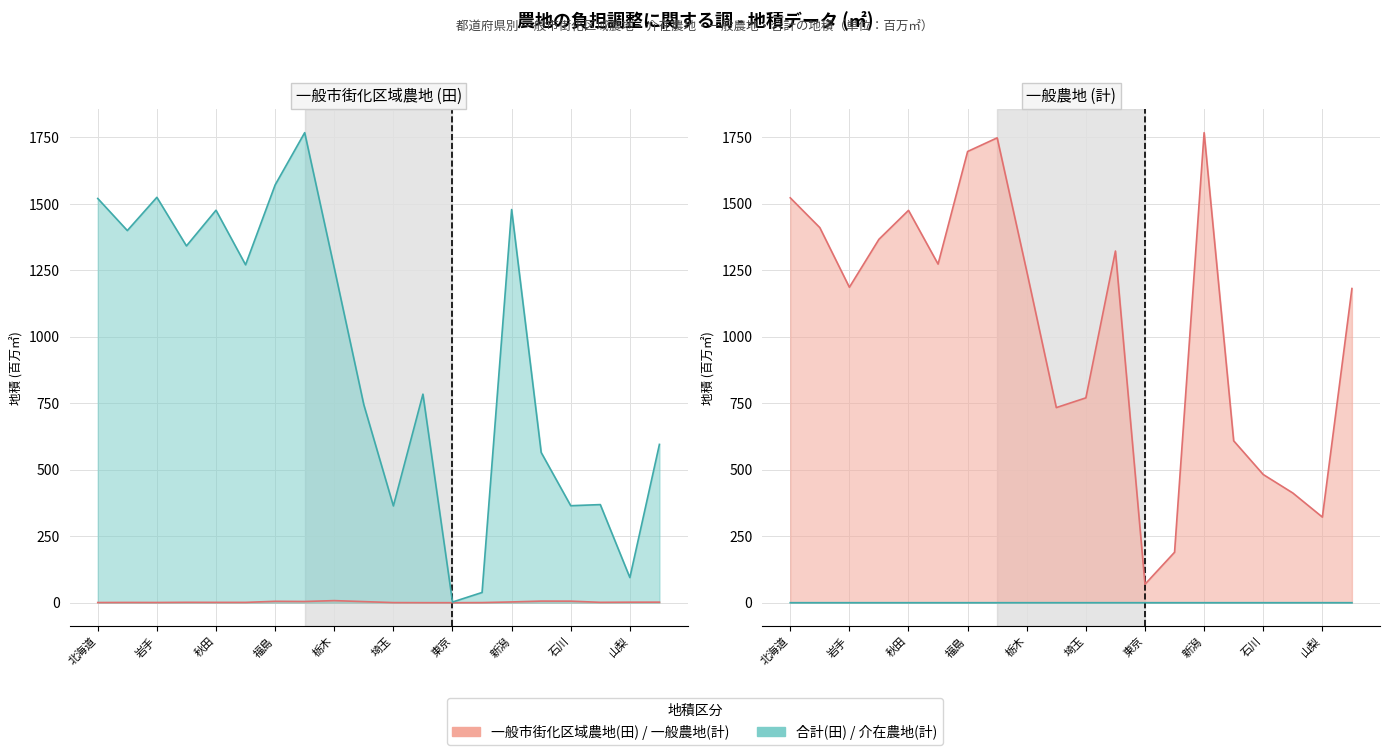

Is it true that 合計(田) equals 38.5 at 神奈川?

True